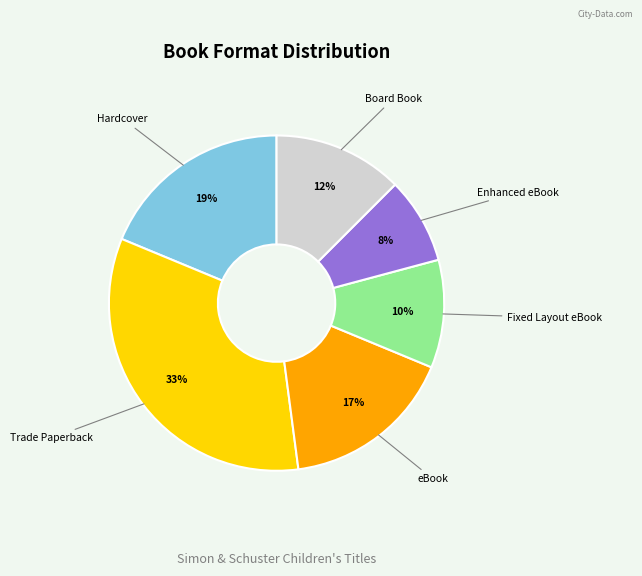

Count the number of slices in the pie.

6